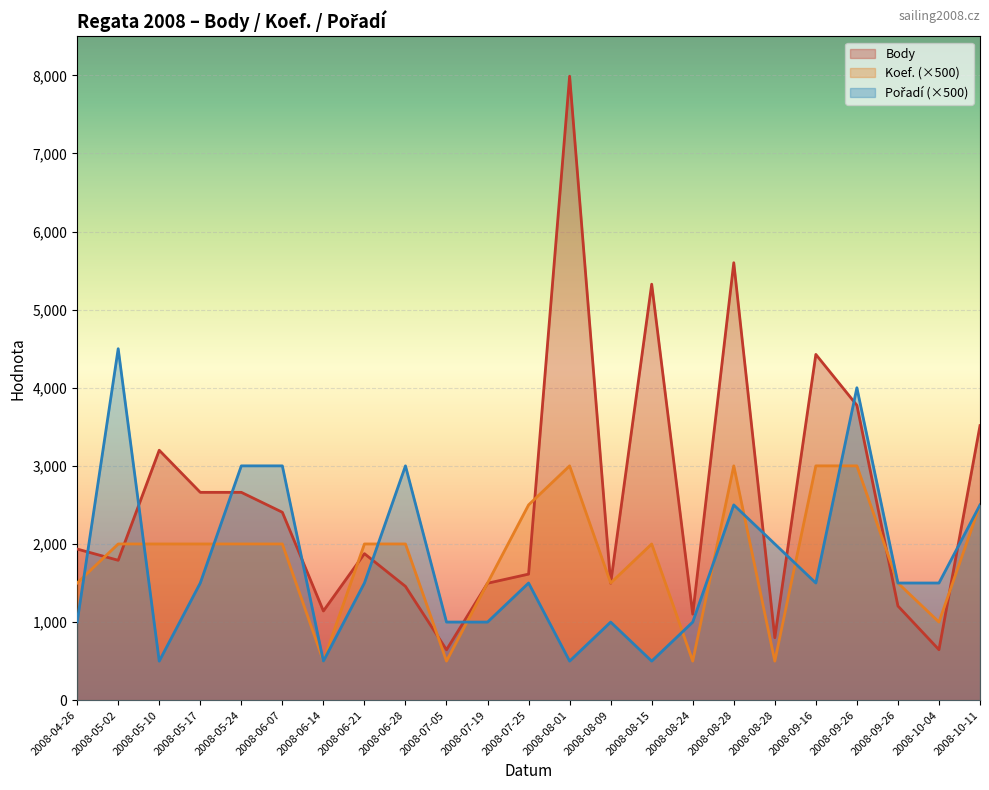

How many Koef. values are between 1500 and 2500?

14